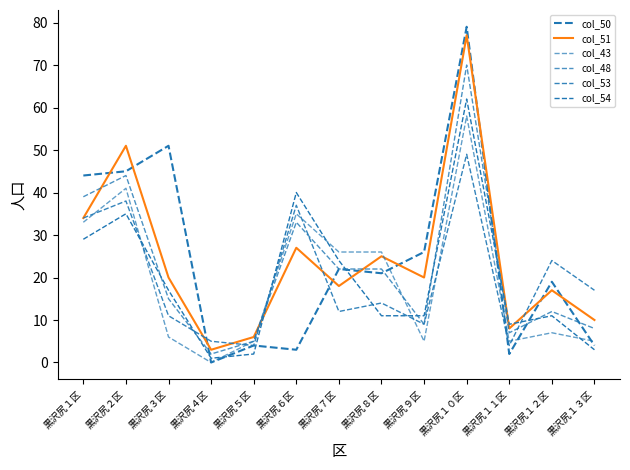

Where does the col_53 series first go above 14?

黒沢尻１区